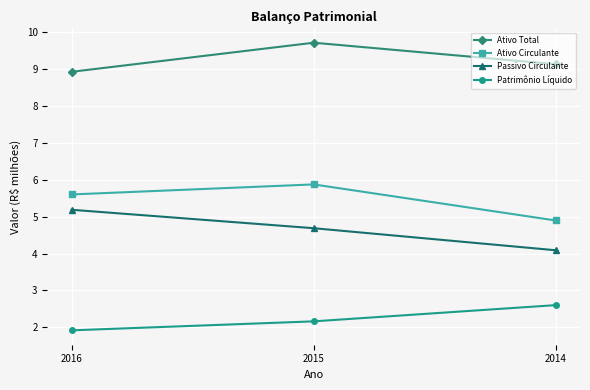

What is the sum of all Ativo Circulante values?

16.4